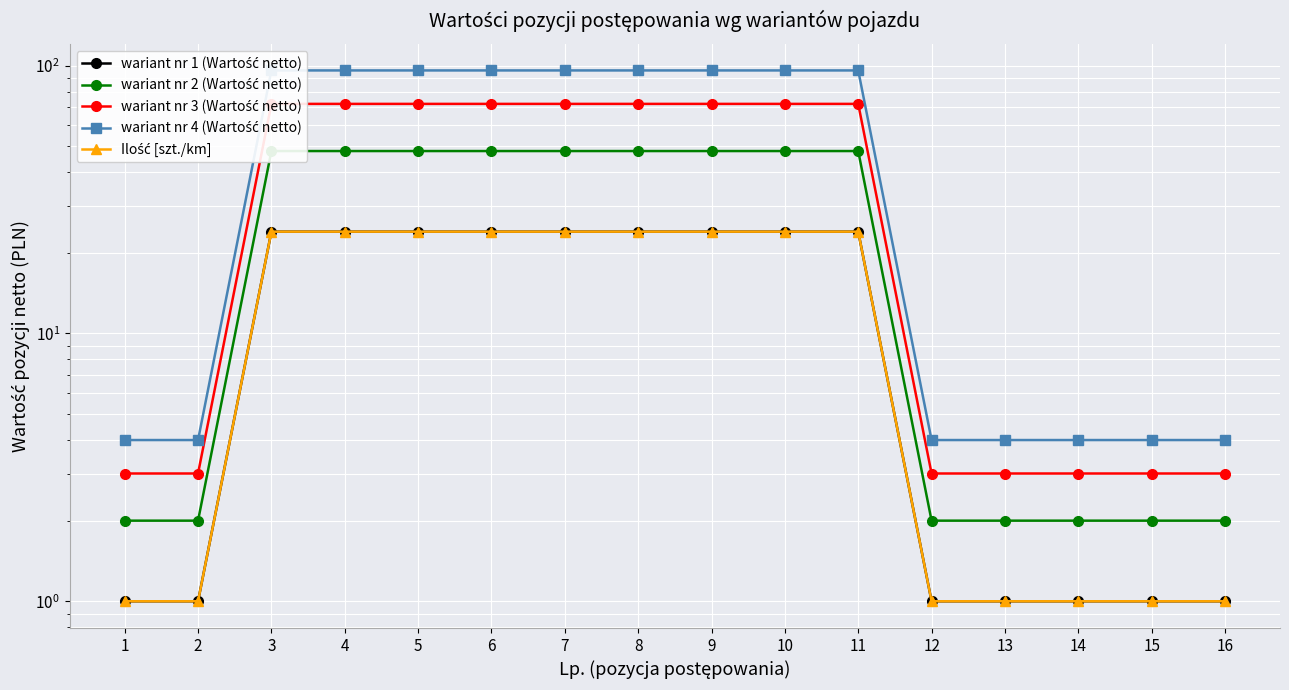

What is the total value across all series at 15?

11